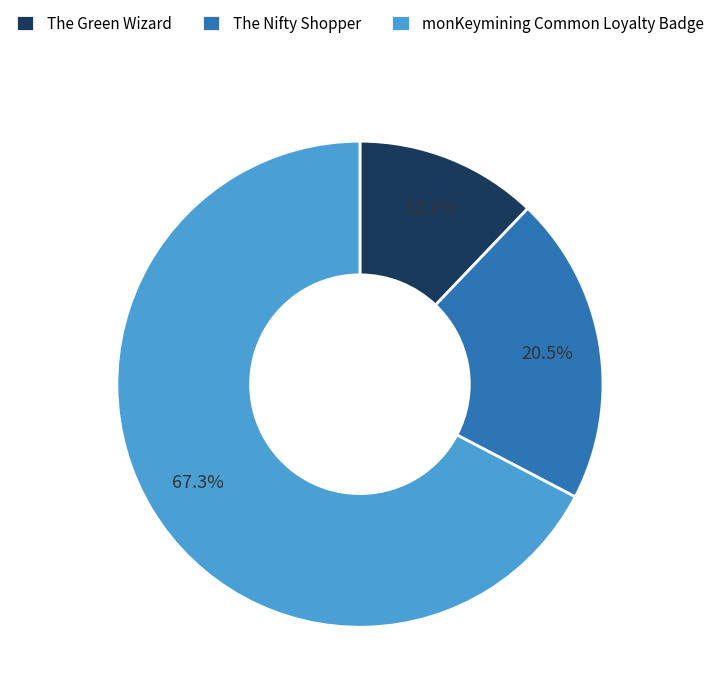

Which has a higher value, The Nifty Shopper or monKeymining Common Loyalty Badge?

monKeymining Common Loyalty Badge